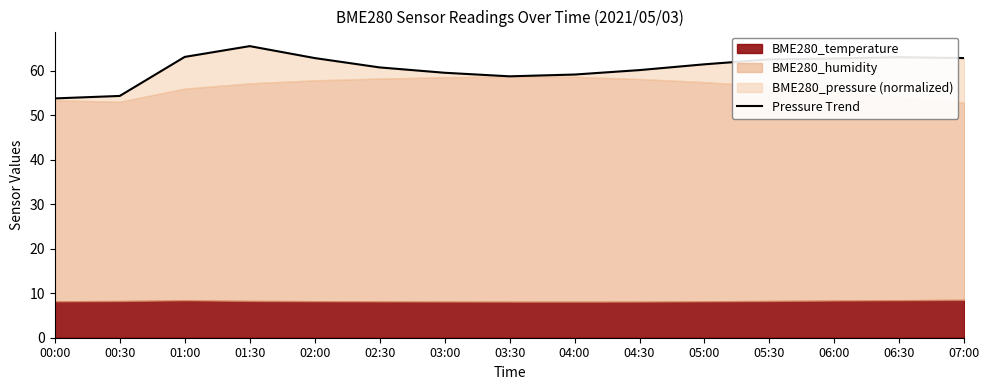

The chart shows a value of 34.4 at 04:30. True or false?

False